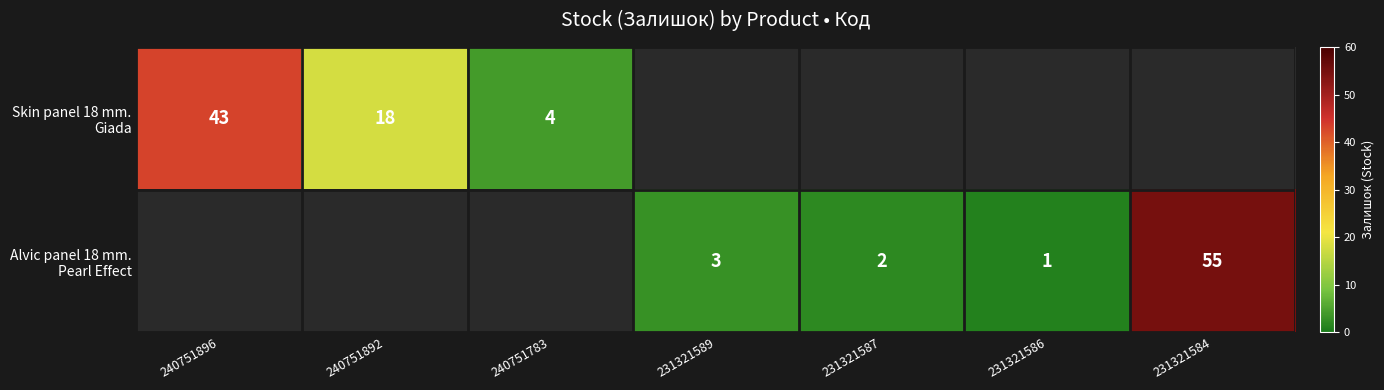

True or false: Skin panel 18 mm. Giada has a value of 61.2 at 240751896.

False